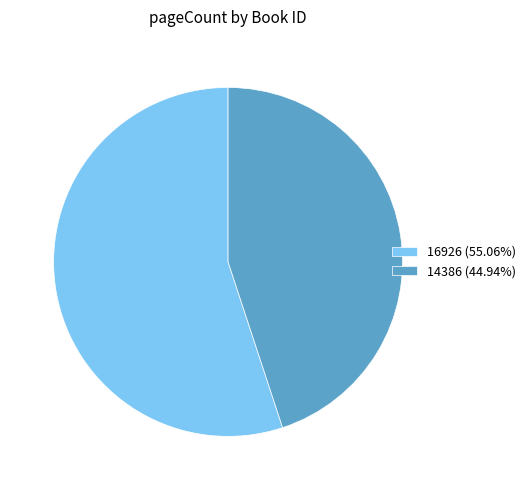

Which slice is the largest?

16926